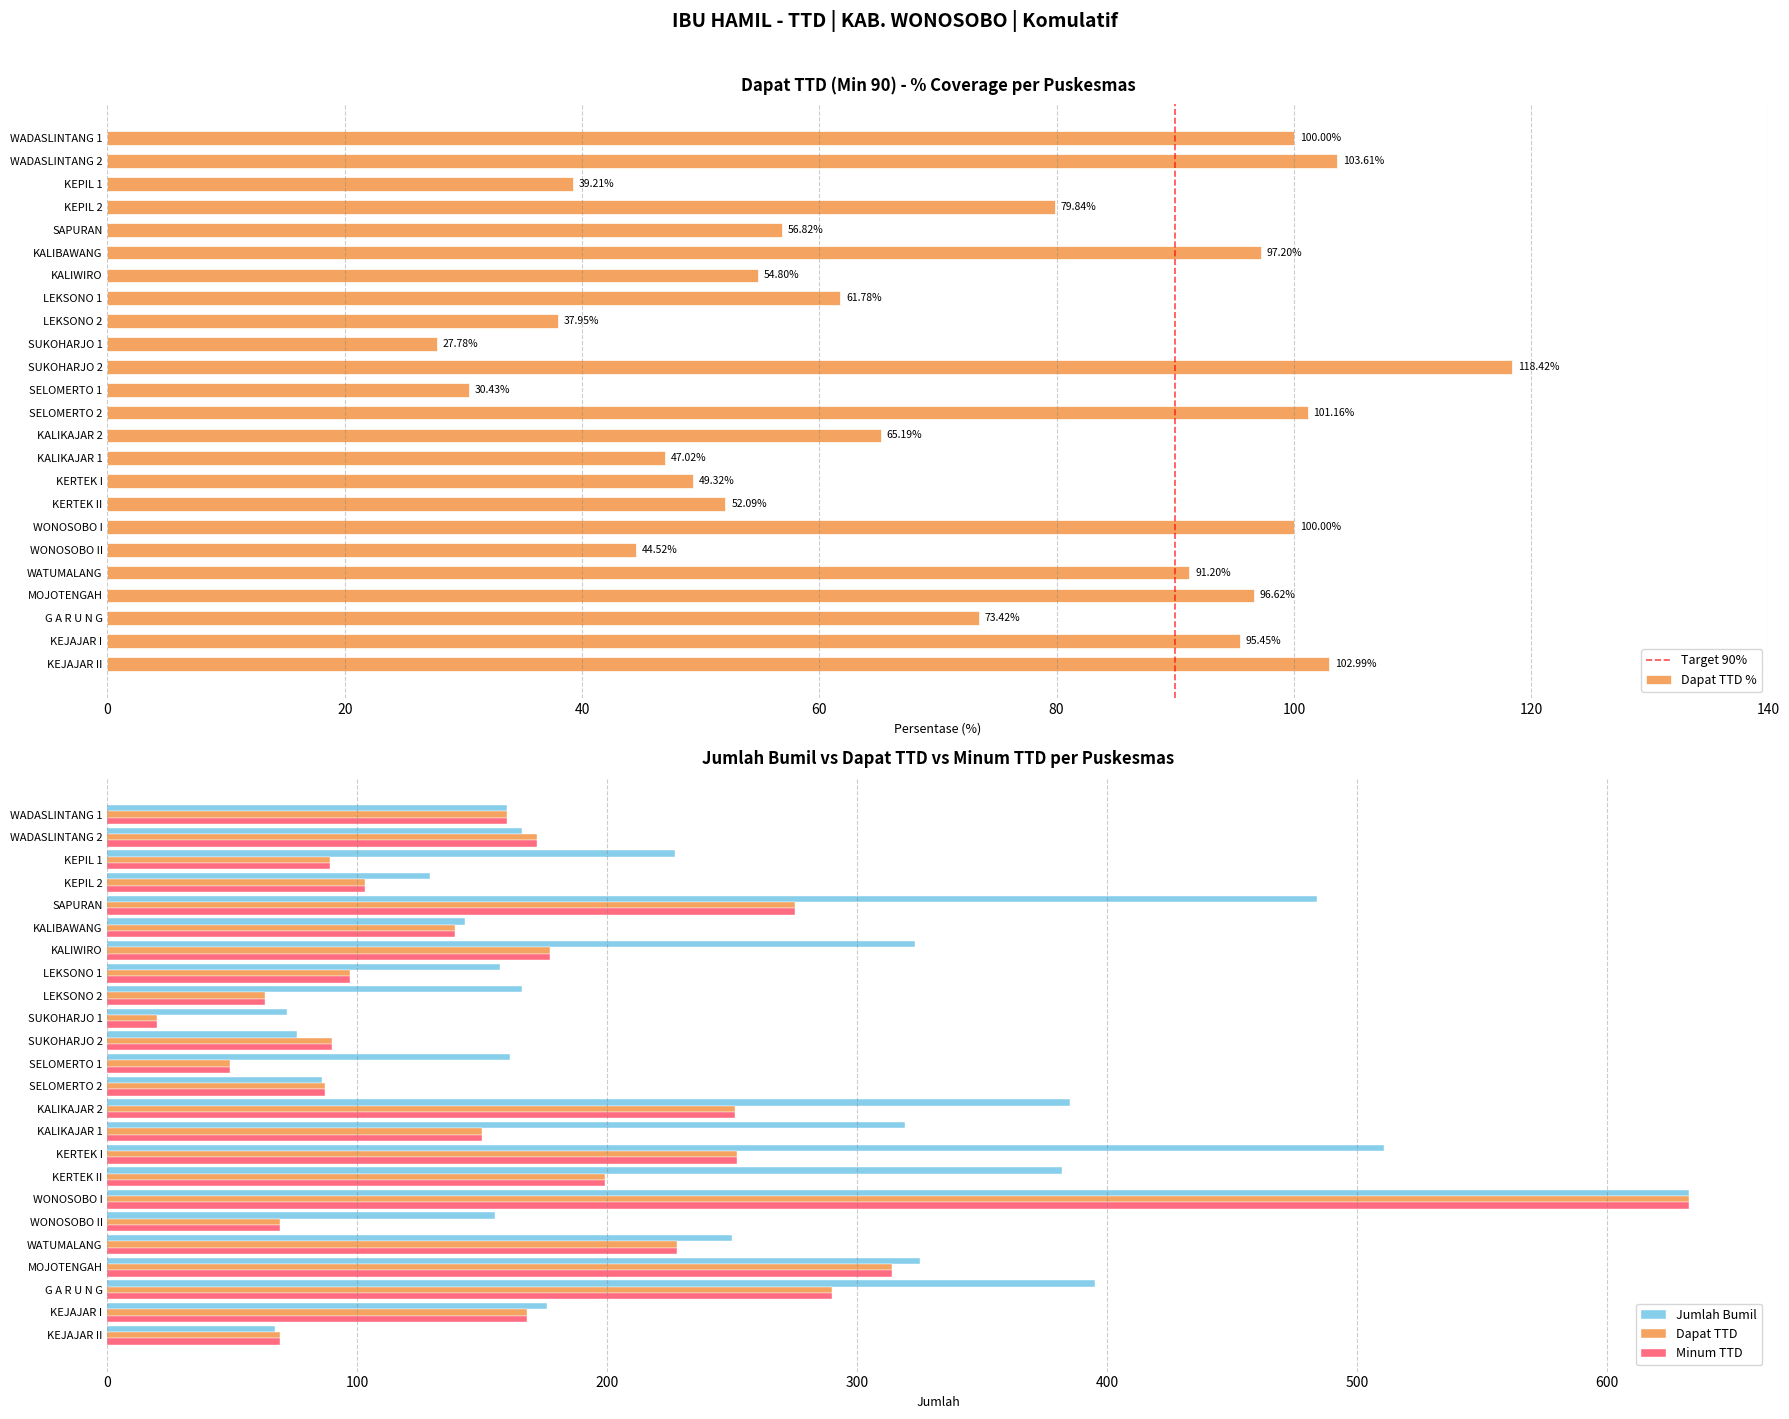

At which label does Dapat TTD first exceed 160?

WADASLINTANG 2